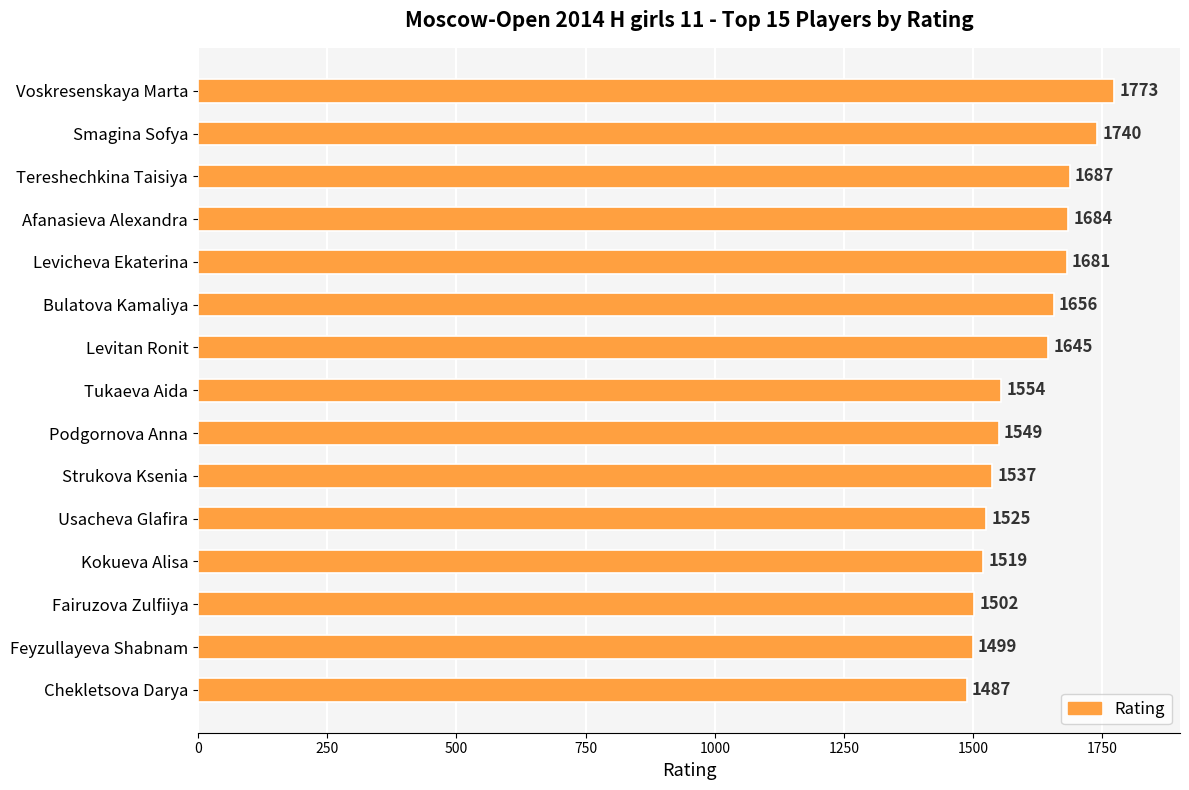

How many series are shown in this chart?

1